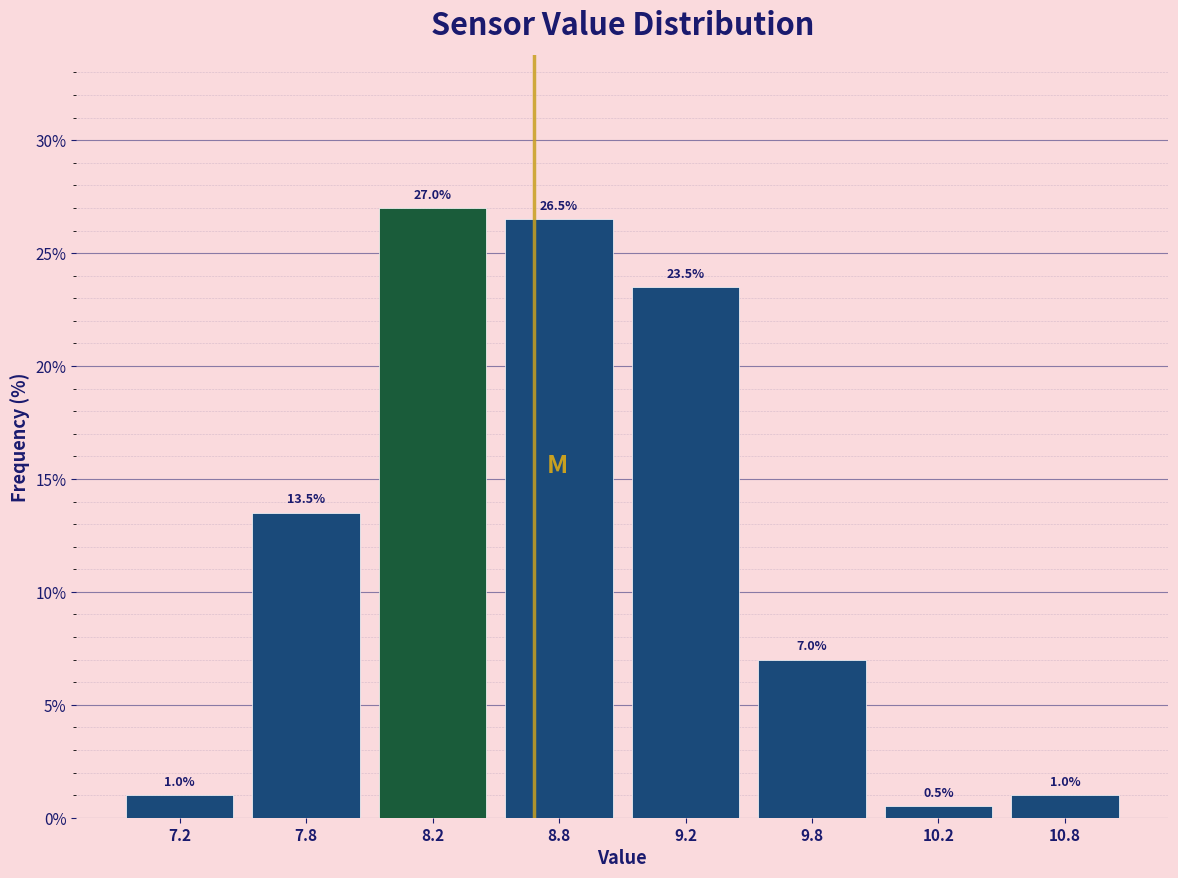

Reading right to left, what are all the values shown in this chart?

10.8=1.0	10.2=0.5	9.8=7.0	9.2=23.5	8.8=26.5	8.2=27.0	7.8=13.5	7.2=1.0